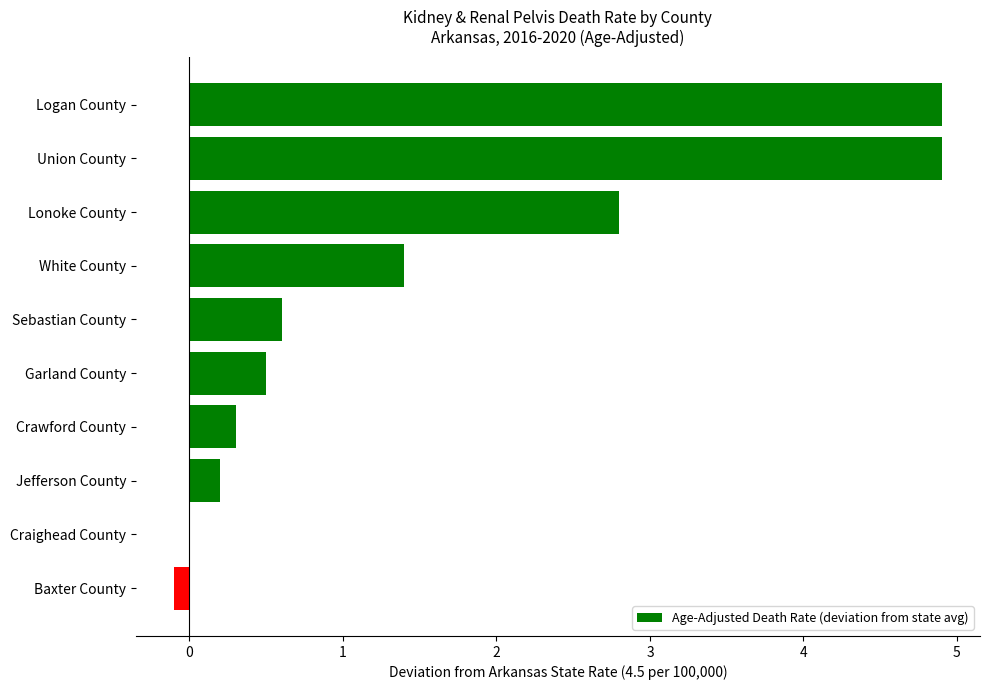

Reading bottom to top, extract all data points from this chart.

Baxter County=-0.1	Craighead County=0.0	Jefferson County=0.2	Crawford County=0.3	Garland County=0.5	Sebastian County=0.6	White County=1.4	Lonoke County=2.8	Union County=4.9	Logan County=4.9